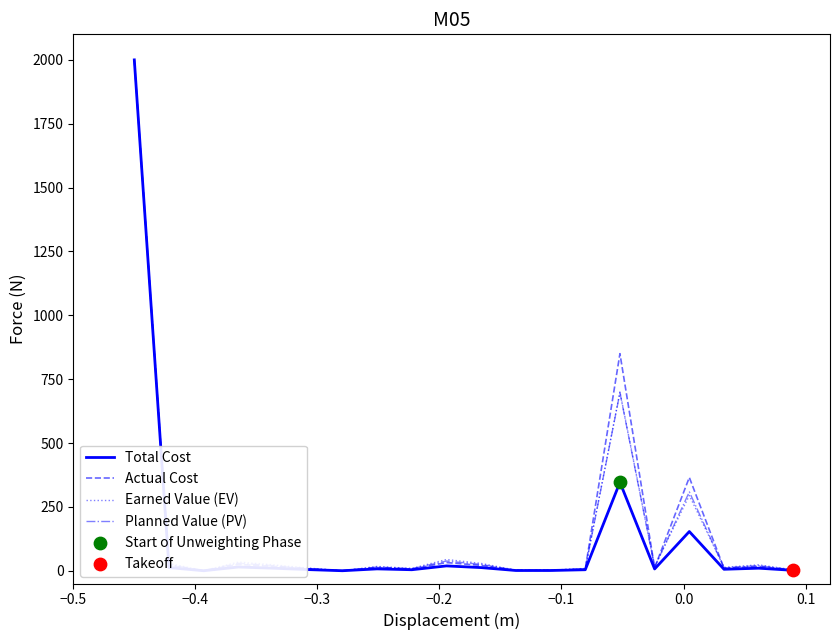

Which series reaches the maximum Y coordinate?

Total Cost